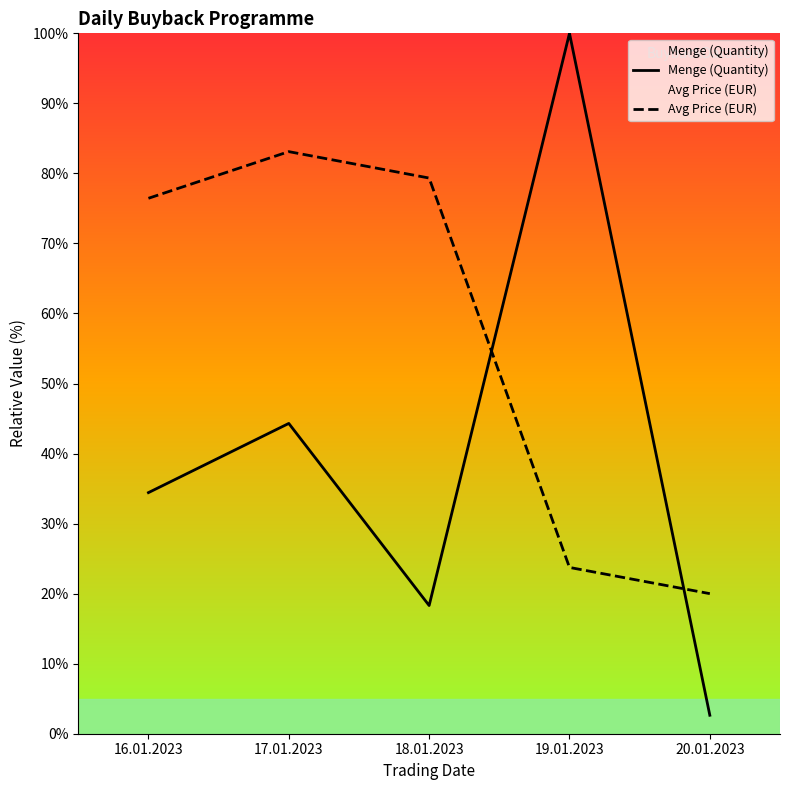

List the series in order of their overall mean, lowest first.

Menge (Quantity), Avg Price (EUR)